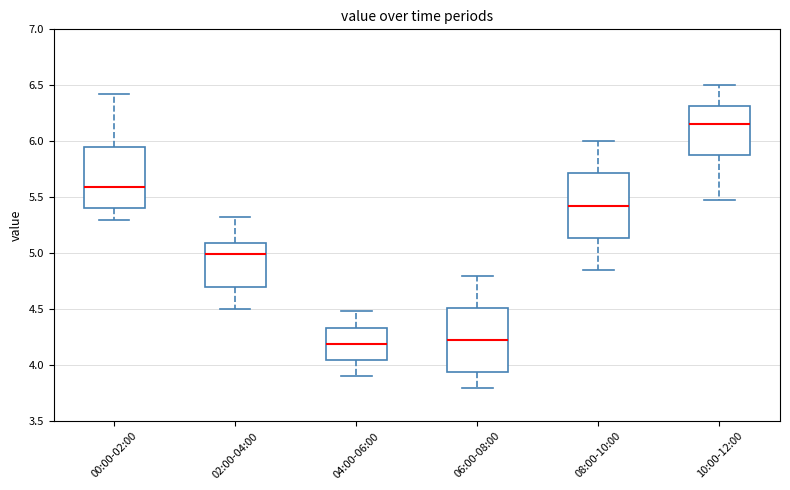

Where does the upper whisker of the box for 10:00-12:00 end on the y-axis? The values are not printed on the chart, so give them approximately, as read against the axis.

6.50